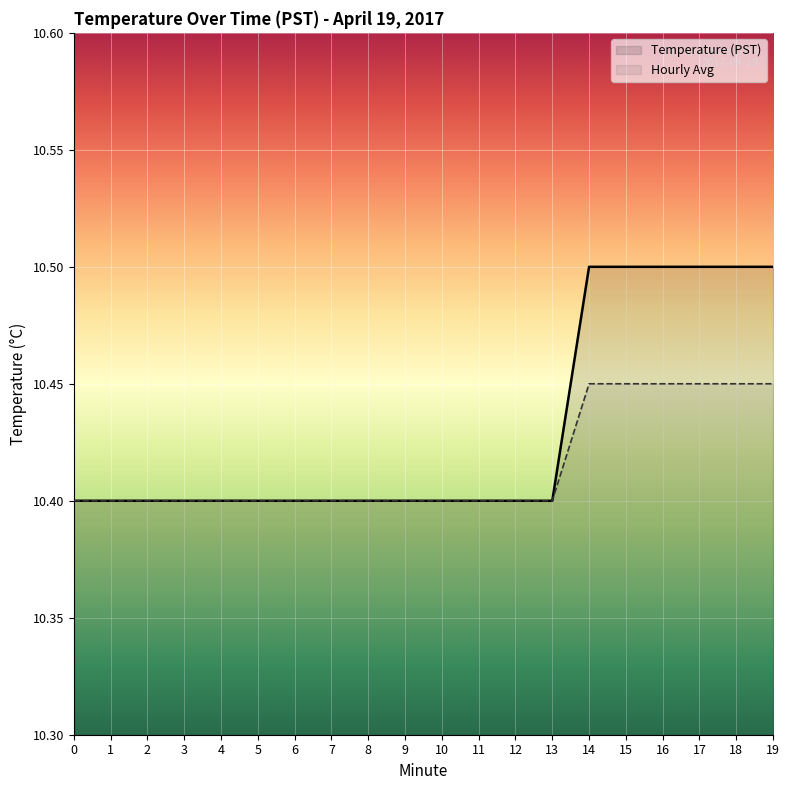

What is the value of the Temperature (PST) point at the 13th from the left?

10.4